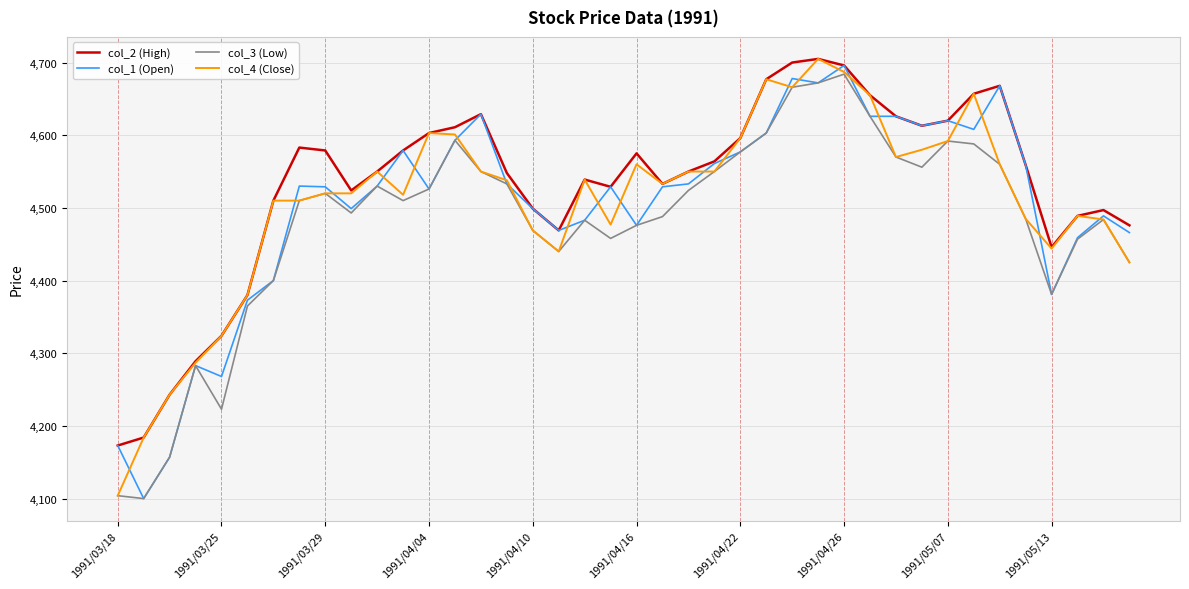

What is the highest value of the col_4 (Close) series?

4705